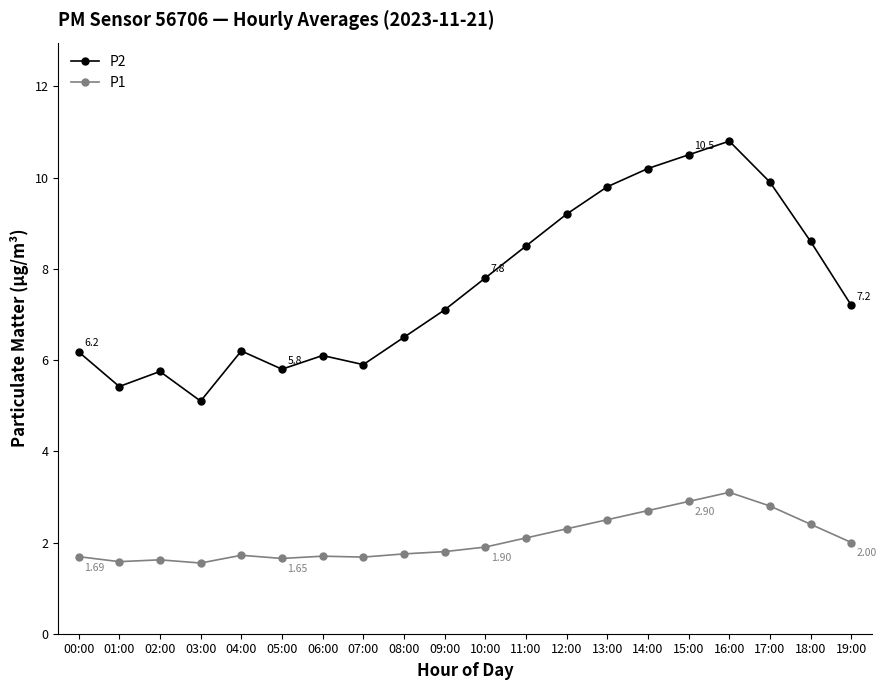

Is the value of P1 at 17:00 greater than the value of P2 at 00:00?

No